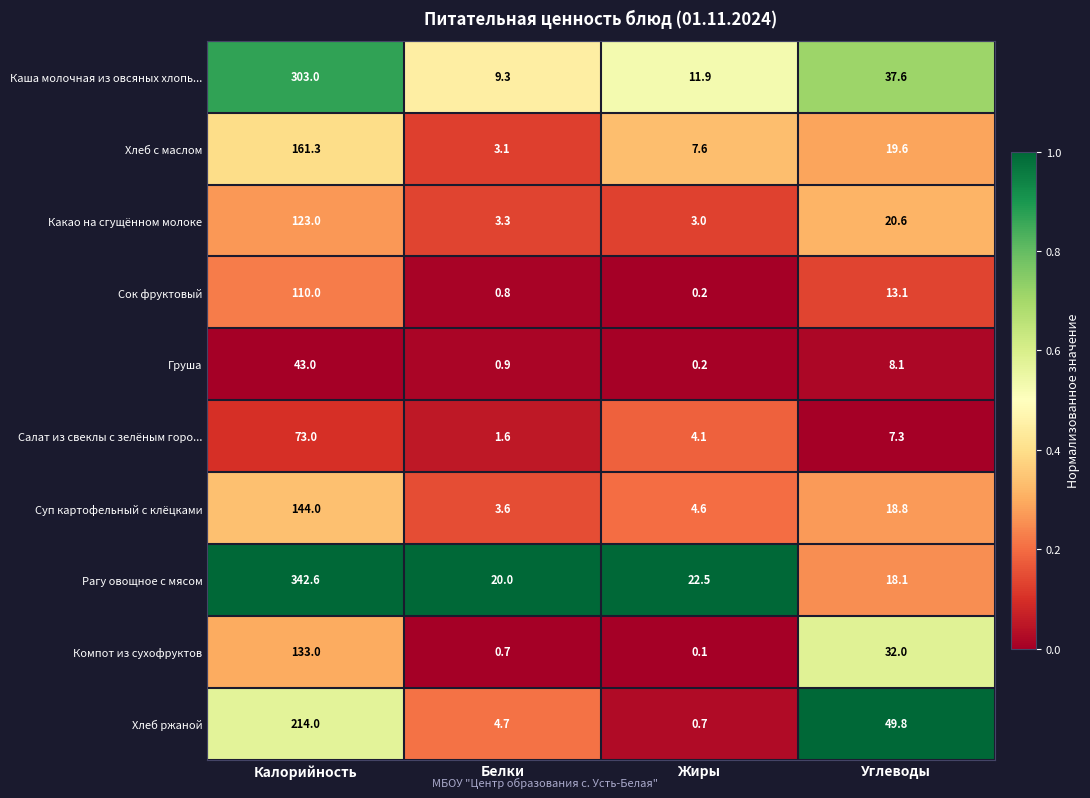

True or false: Салат из свеклы с зелёным горо... has a value of 125.1 at Калорийность.

False